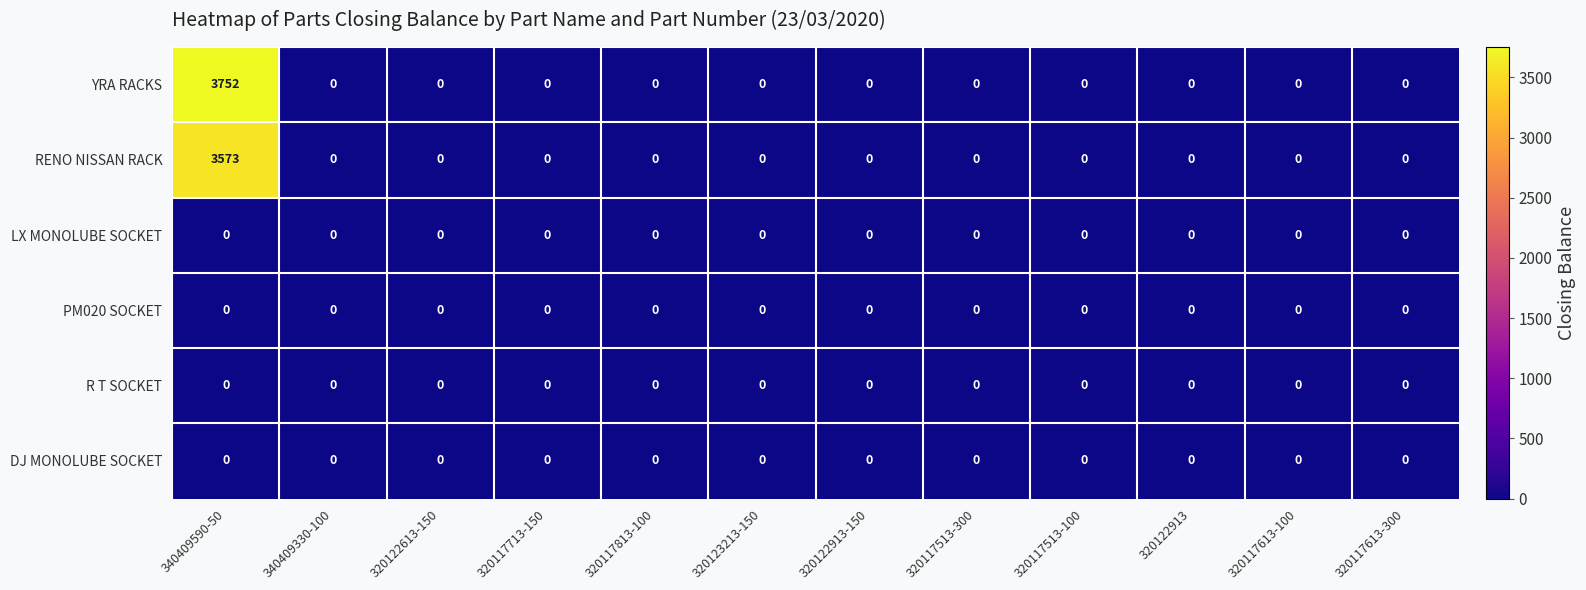

Which series has the largest range (max minus min)?

YRA RACKS